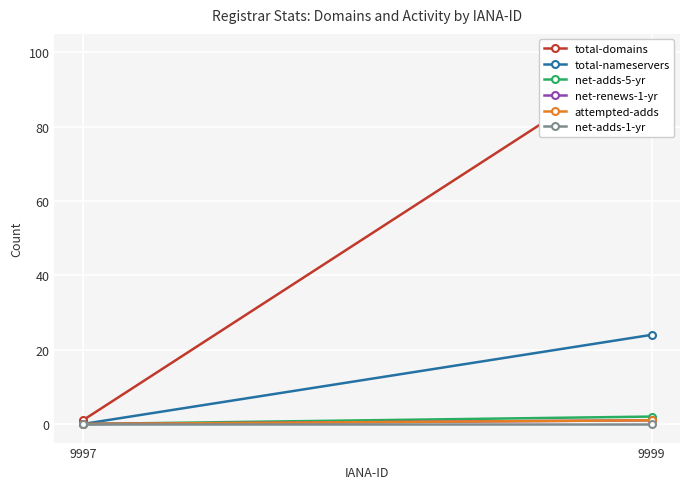

Rank the series at 9999 from highest to lowest value.

total-domains, total-nameservers, net-adds-5-yr, net-renews-1-yr, attempted-adds, net-adds-1-yr